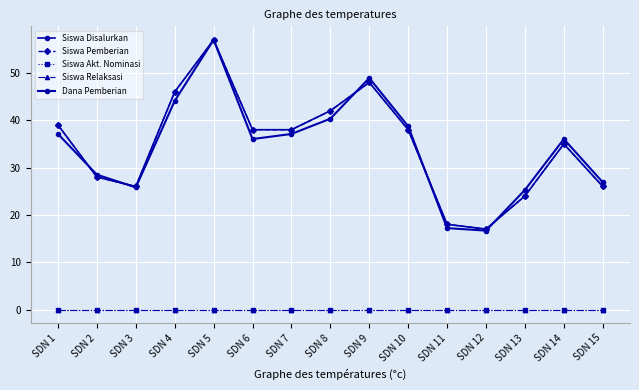

What is the value of the Siswa Pemberian point at the 15th from the left?

26.0